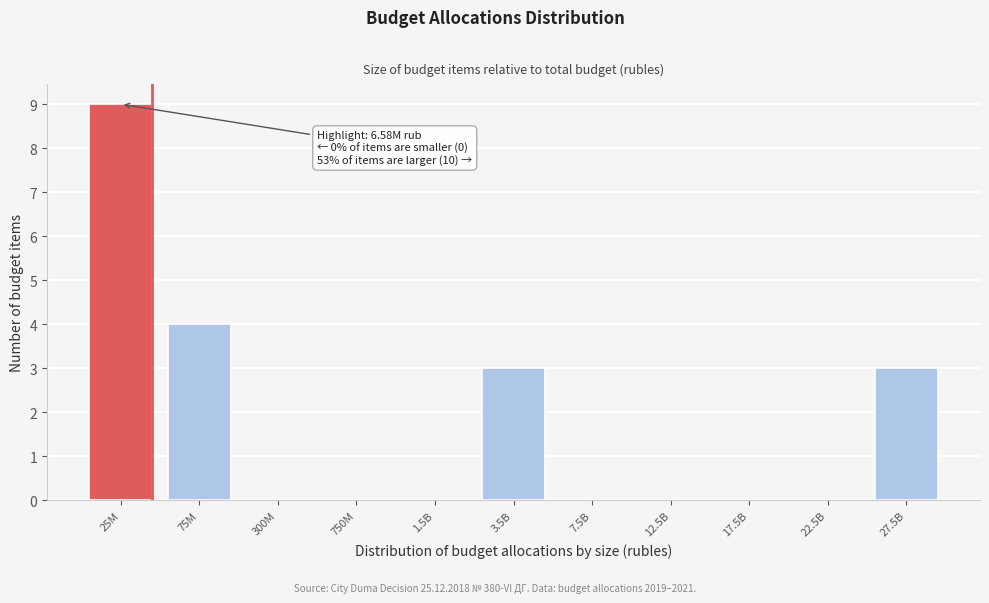

Reading right to left, extract all data points from this chart.

27.5B=3	22.5B=0	17.5B=0	12.5B=0	7.5B=0	3.5B=3	1.5B=0	750M=0	300M=0	75M=4	25M=9